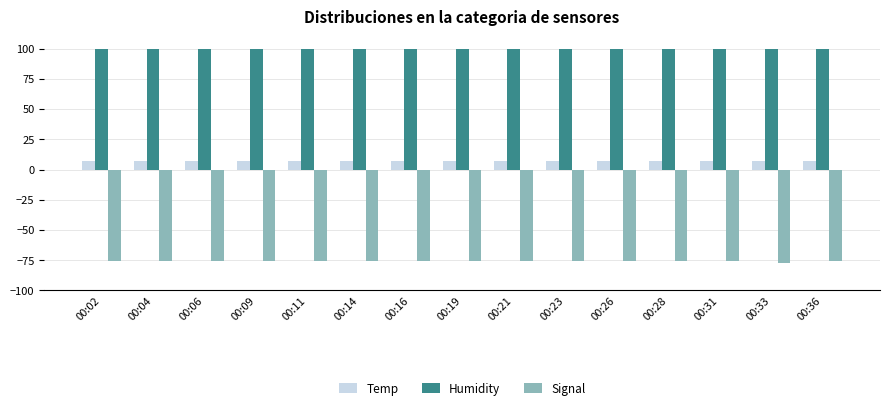

What is the spread (max minus min) of values at 00:19?

175.9